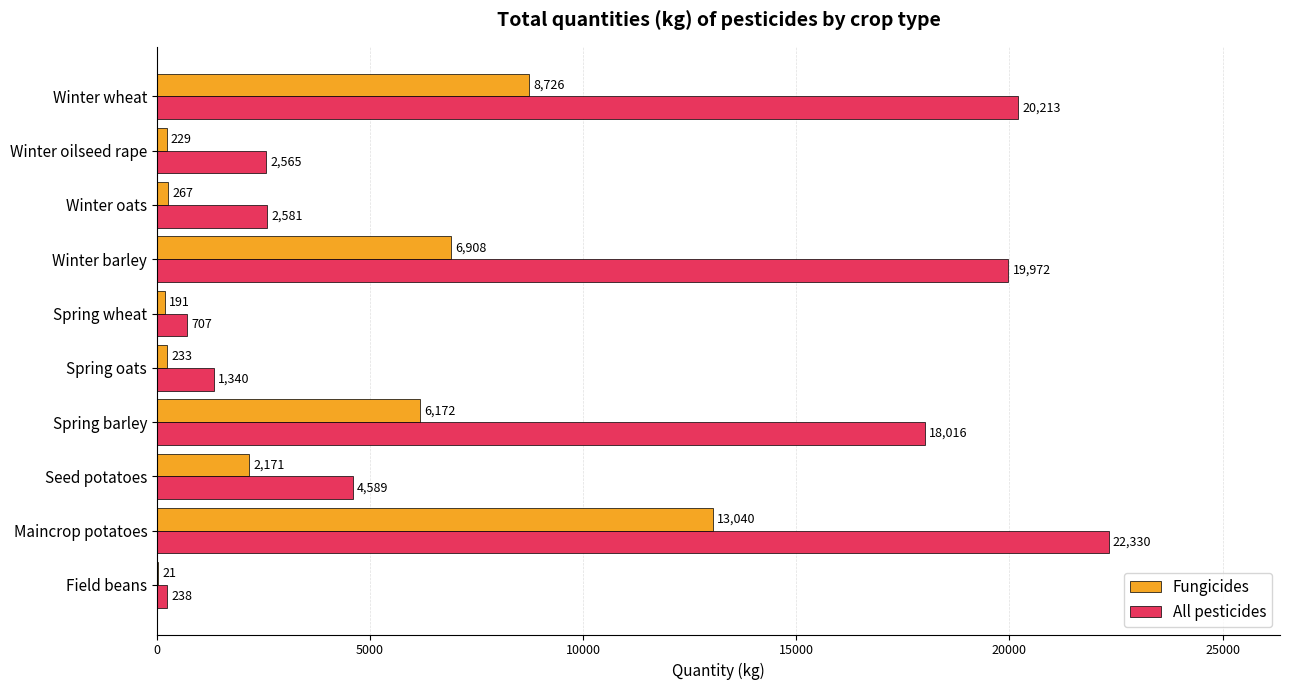

What is the total value across all series at Spring barley?

24188.0